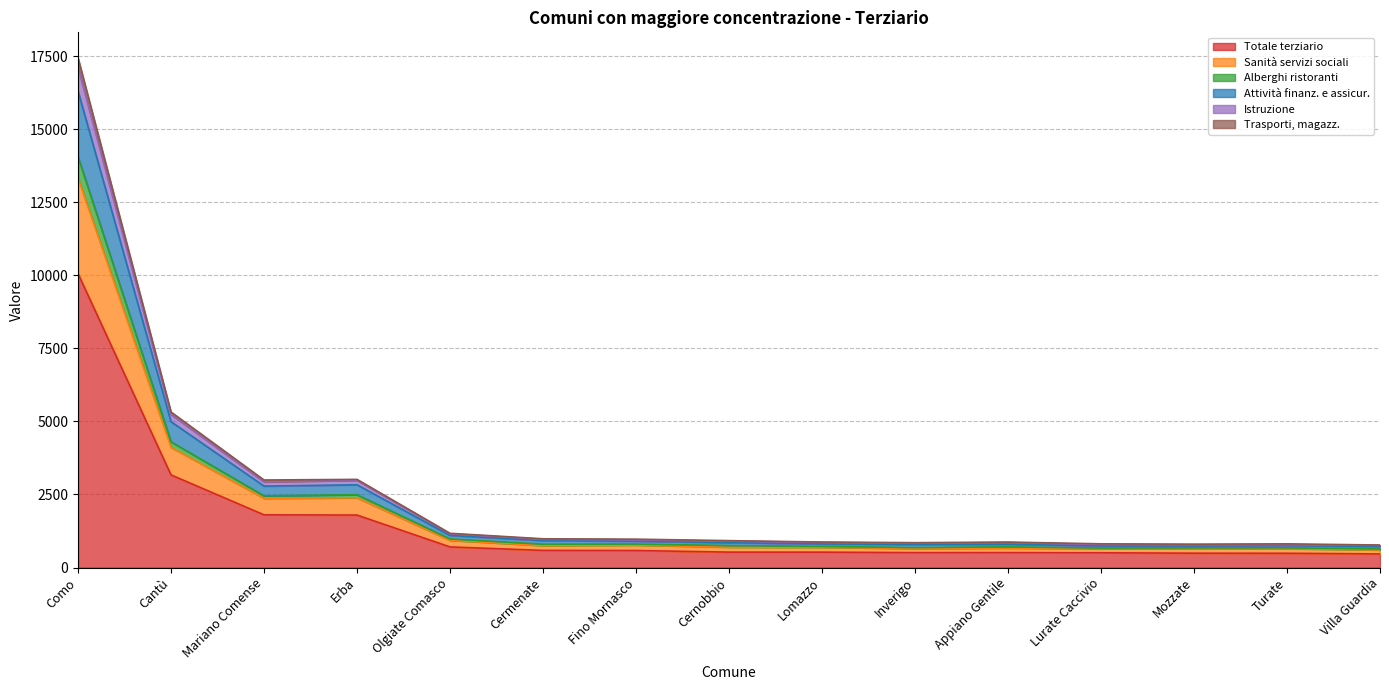

Reading left to right, list all the values displayed in this chart.

Totale terziario: 10060	3170	1804	1796	706	587	583	528	527	511	512	505	492	489	466
Sanità servizi sociali: 14056	4302	2454	2493	979	799	803	751	722	682	707	666	672	673	635
Alberghi ristoranti: 17443	5323	2996	3017	1172	984	971	921	873	851	872	812	800	811	771
Attività finanz. e assicur.: 16305	4991	2787	2832	1099	924	904	852	808	790	797	741	740	751	722
Istruzione: 17112	5238	2931	2985	1154	967	946	904	860	832	856	789	781	785	757
Trasporti, magazz.: 13329	4112	2370	2386	931	751	768	698	691	650	667	643	643	647	602